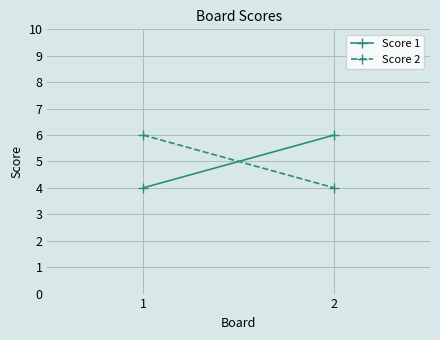

Is it true that Score 1 equals 7 at 1?

False